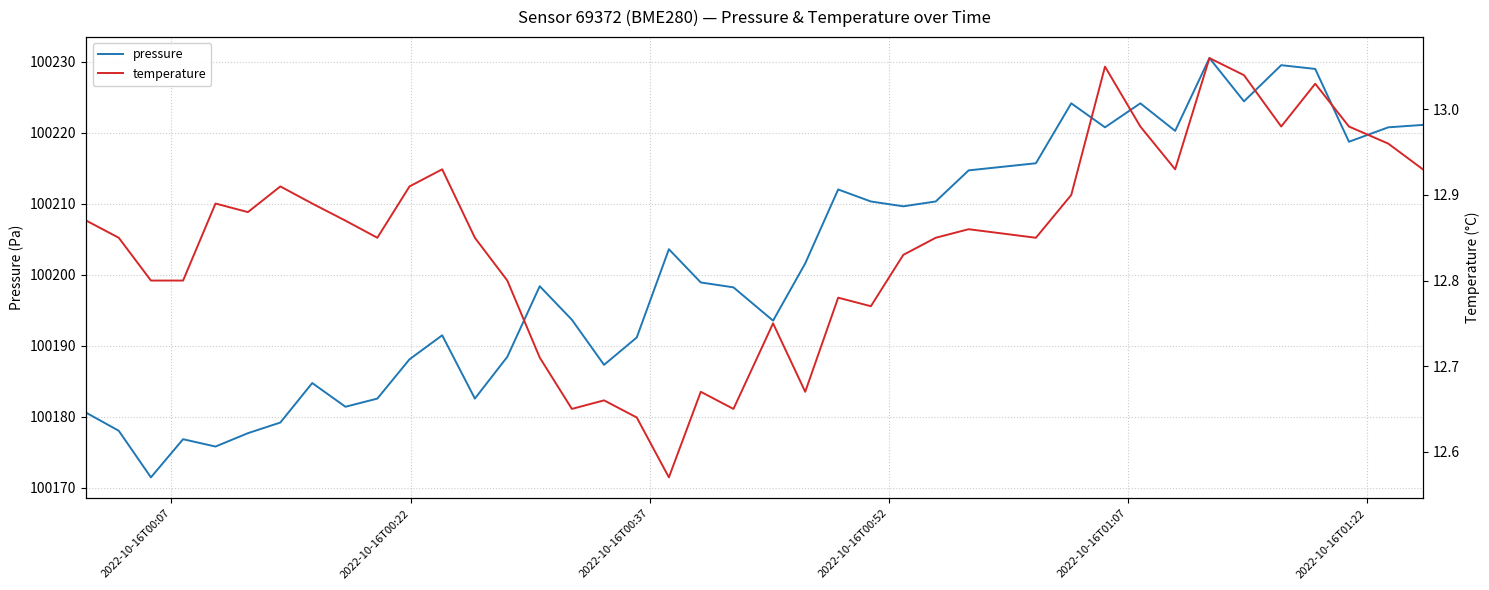

How many lines are shown in the chart?

2